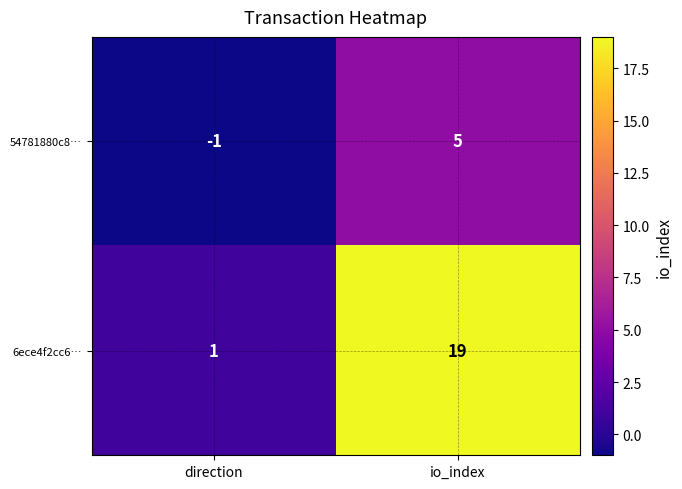

List the series in order of their peak value, lowest first.

54781880c8…, 6ece4f2cc6…